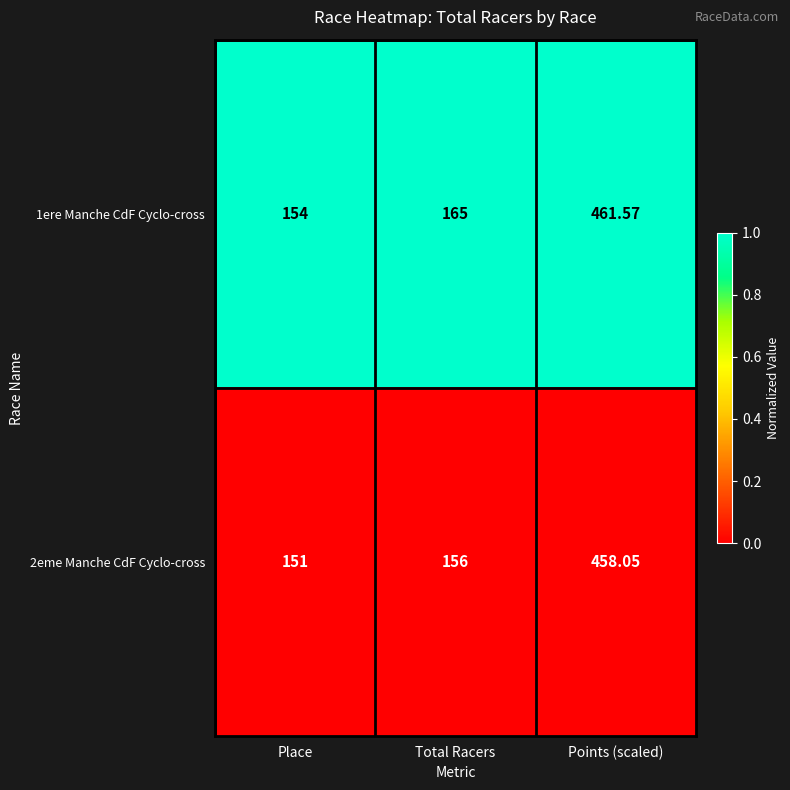

Where is 2eme Manche CdF Cyclo-cross nearest to the value 304?

Total Racers